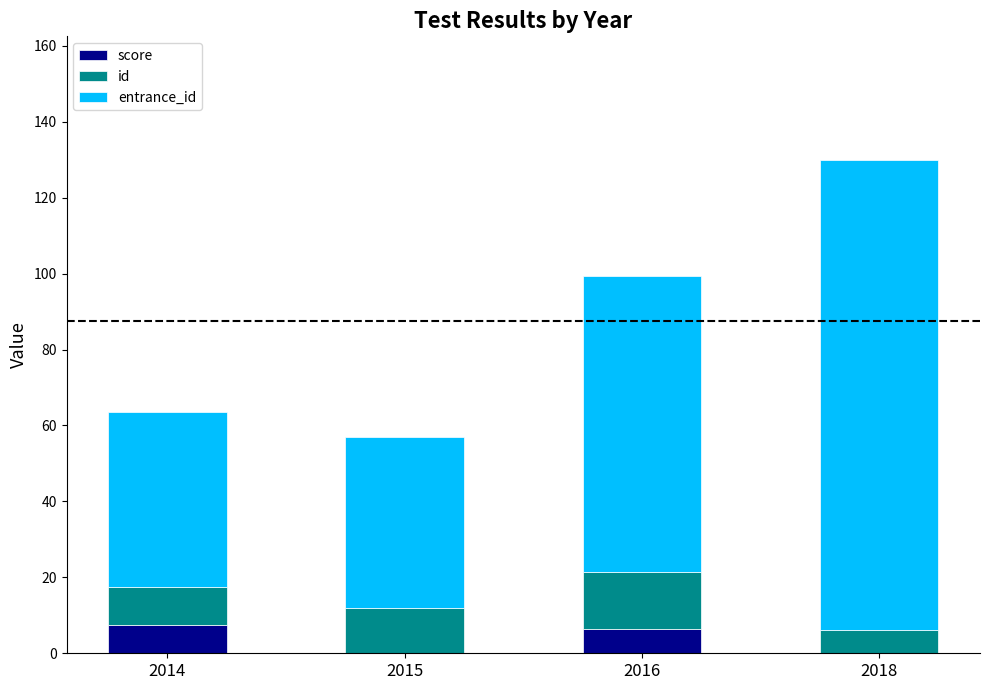

What is the sum of all score values?

14.0